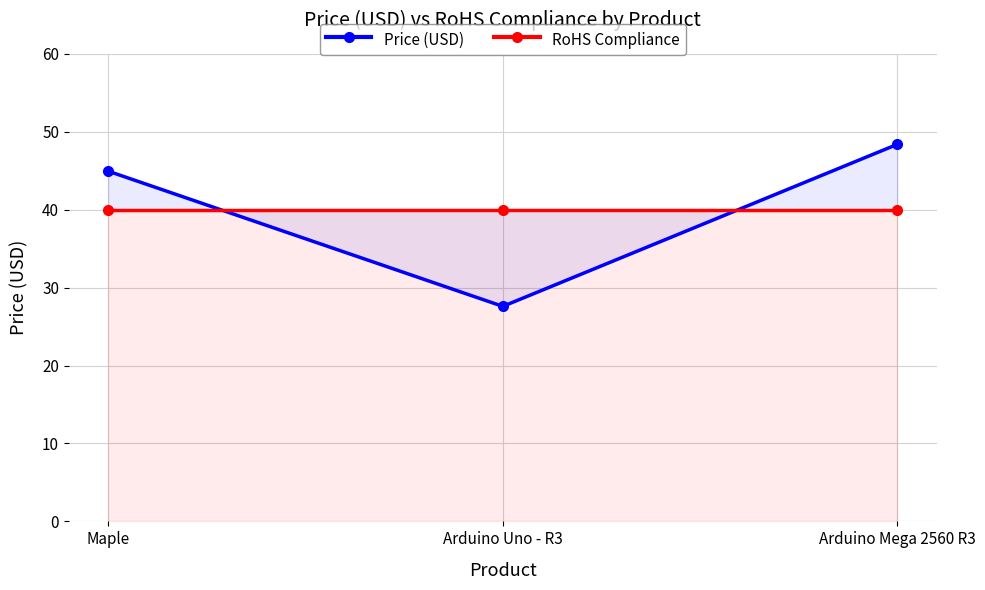

What is the total value across all series at Maple?

85.0